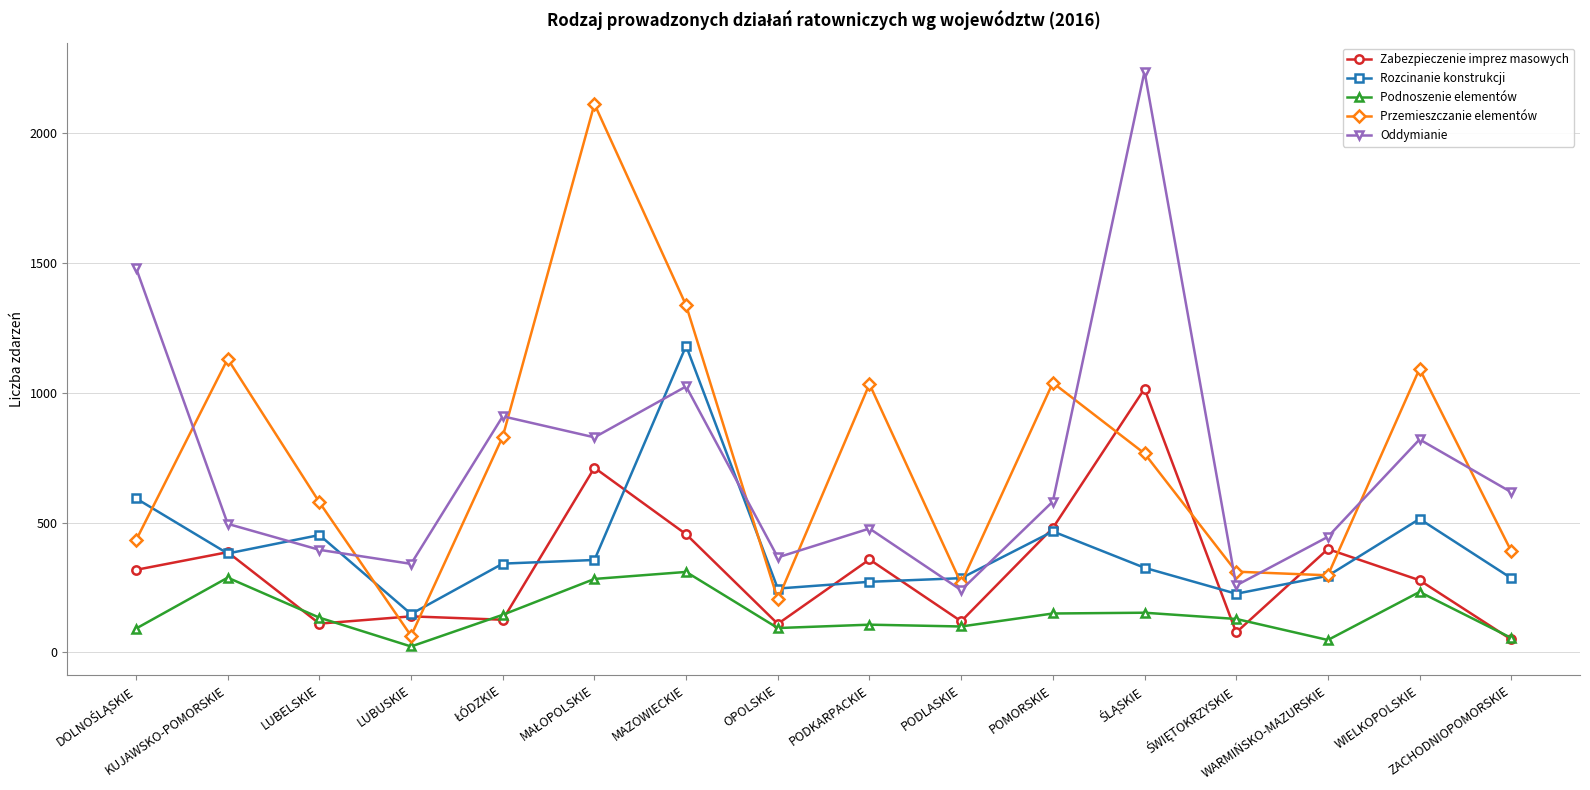

Where do Rozcinanie konstrukcji and Oddymianie first cross each other?

KUJAWSKO-POMORSKIE and LUBELSKIE